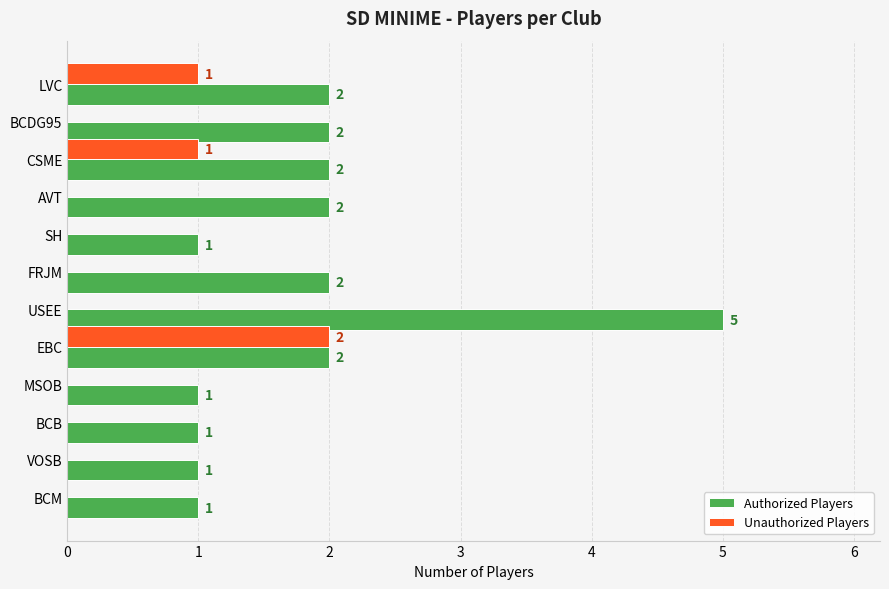

What is the sum of all Unauthorized Players values?

4